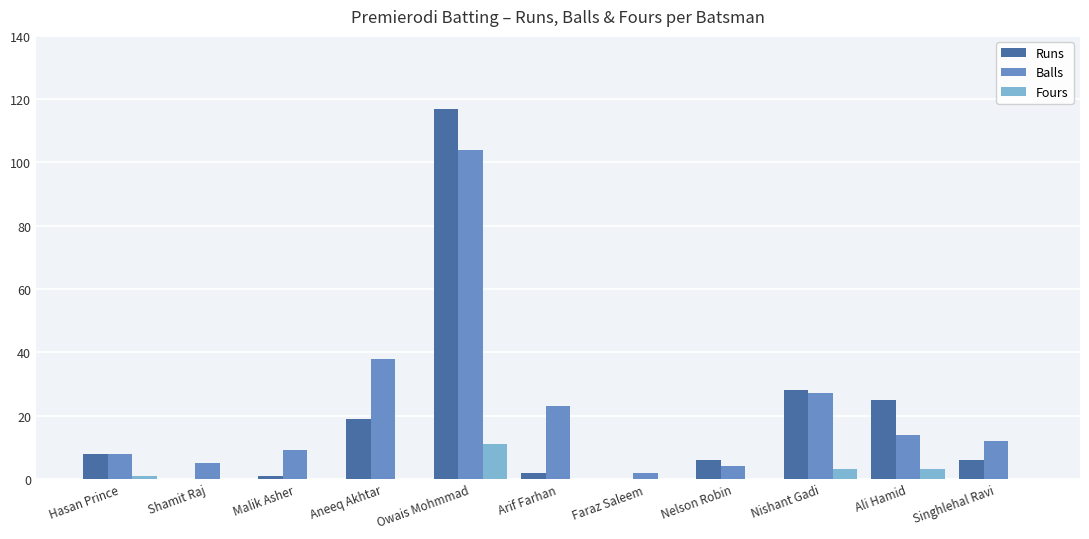

Which series has the largest total across all categories?

Balls